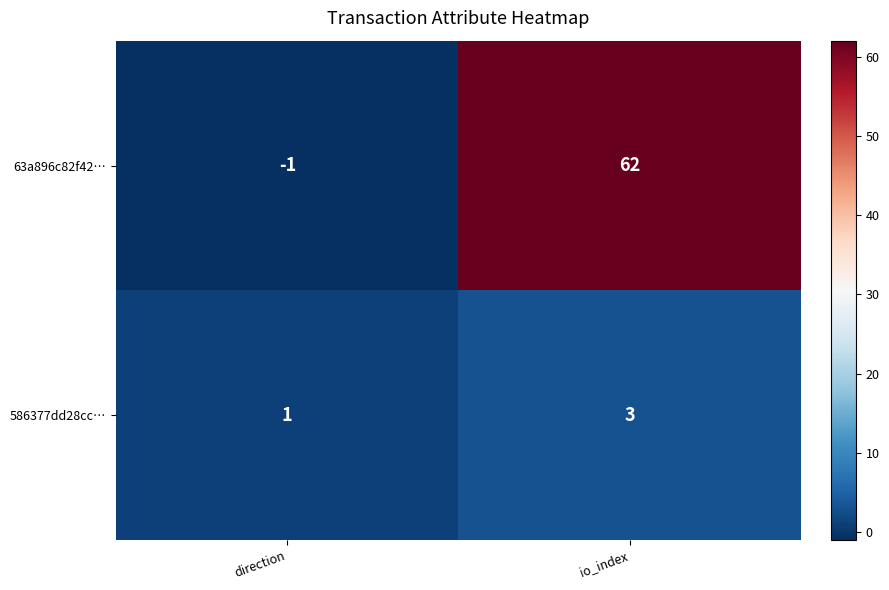

What is the difference between the highest and lowest values at direction?

2